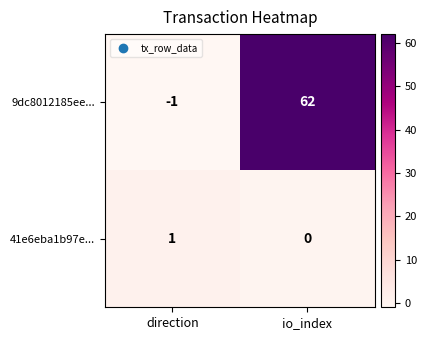

How many negative values does the 9dc8012185ee... series have?

1